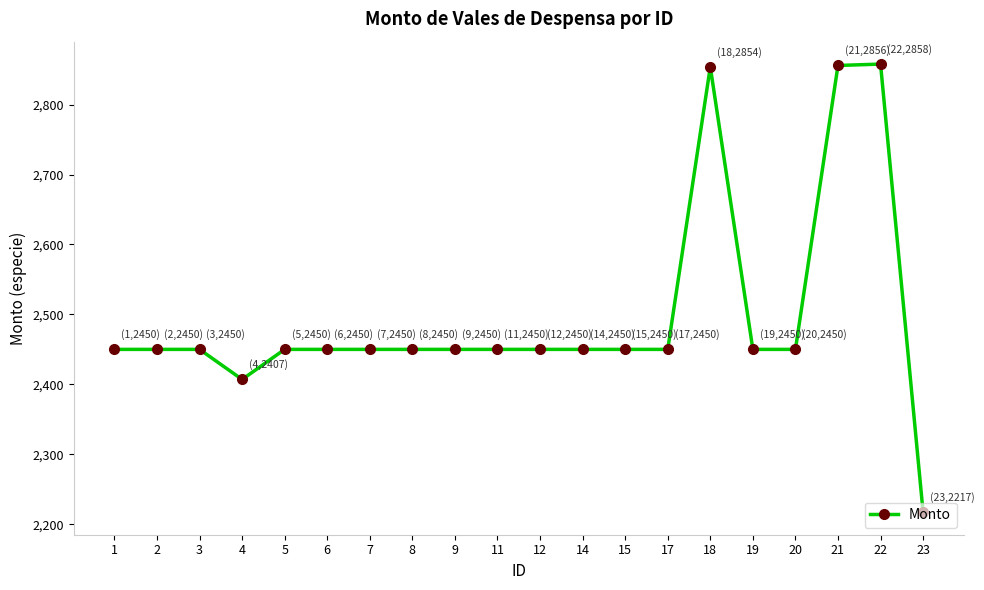

What is the minimum value shown in the chart?

2217